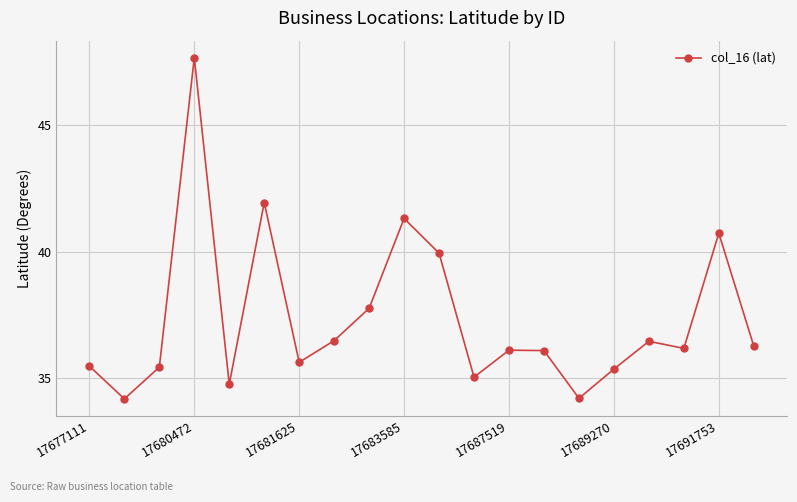

What is the value of the 17th point from the left?

36.5